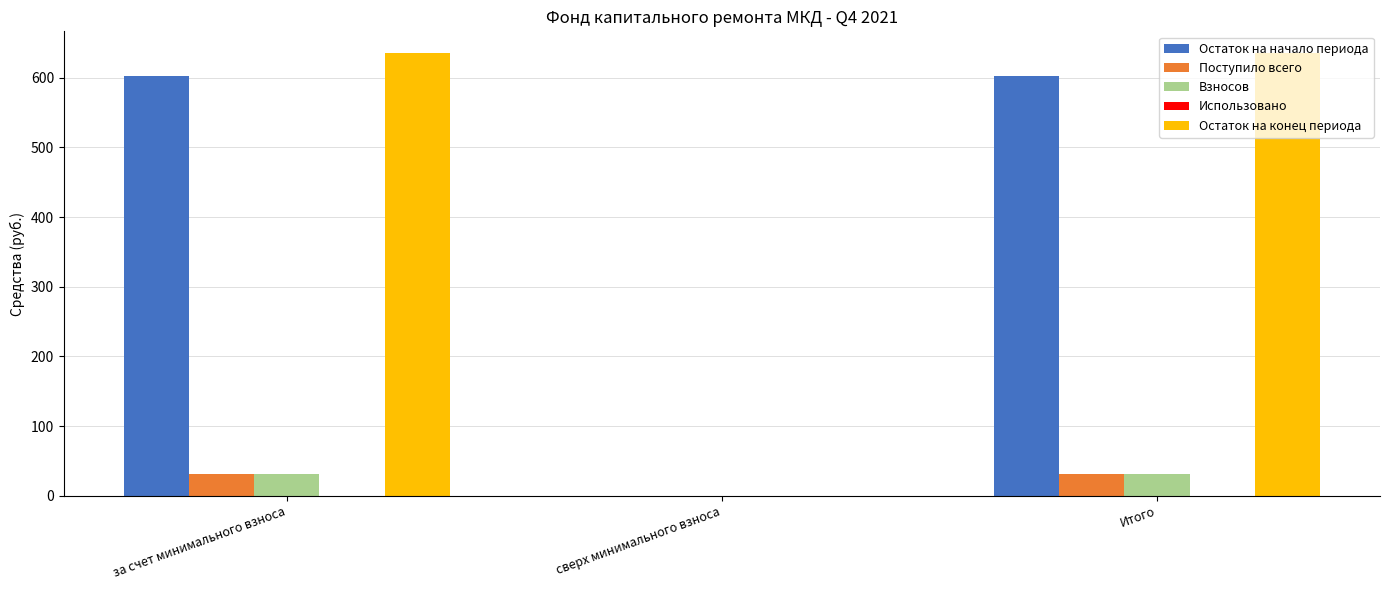

What is the maximum value for Поступило всего?

31.8